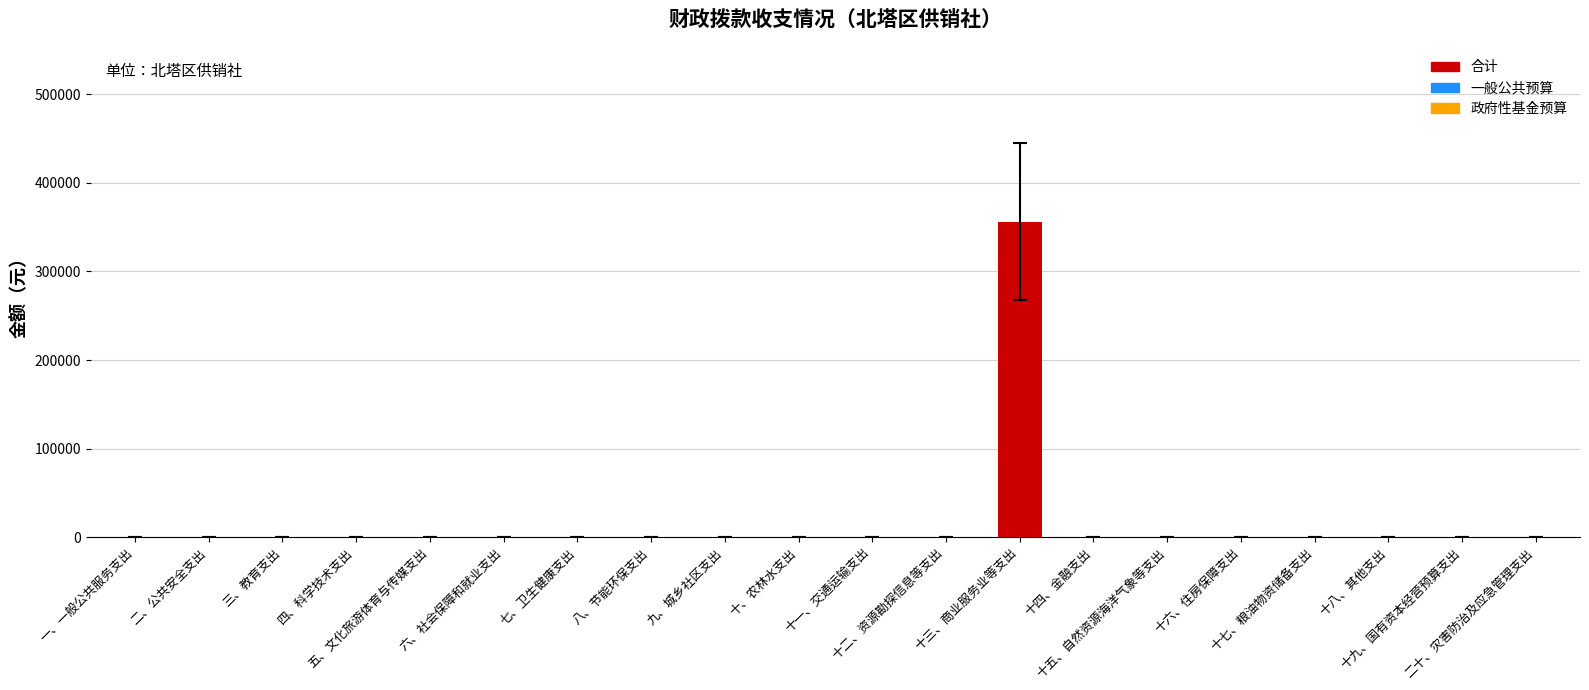

Reading left to right, transcribe all the data shown in this chart.

一、一般公共服务支出=0	二、公共安全支出=0	三、教育支出=0	四、科学技术支出=0	五、文化旅游体育与传媒支出=0	六、社会保障和就业支出=0	七、卫生健康支出=0	八、节能环保支出=0	九、城乡社区支出=0	十、农林水支出=0	十一、交通运输支出=0	十二、资源勘探信息等支出=0	十三、商业服务业等支出=356175	十四、金融支出=0	十五、自然资源海洋气象等支出=0	十六、住房保障支出=0	十七、粮油物资储备支出=0	十八、其他支出=0	十九、国有资本经营预算支出=0	二十、灾害防治及应急管理支出=0